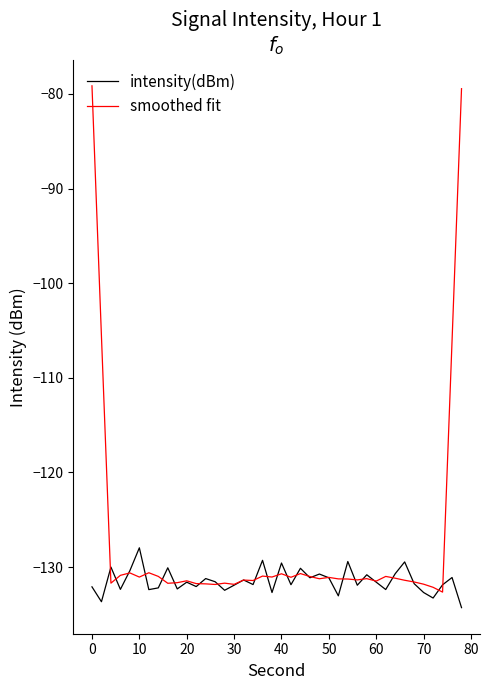

What is the smallest value displayed?

-134.3